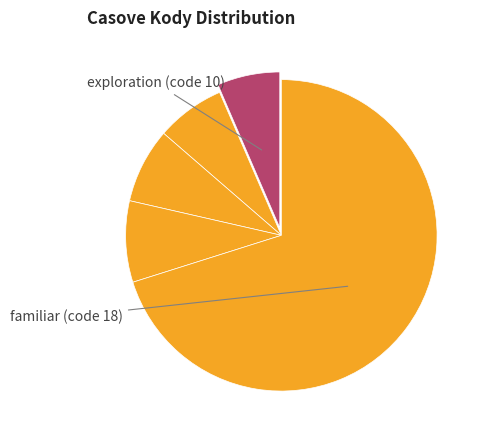

Count the number of slices in the pie.

5